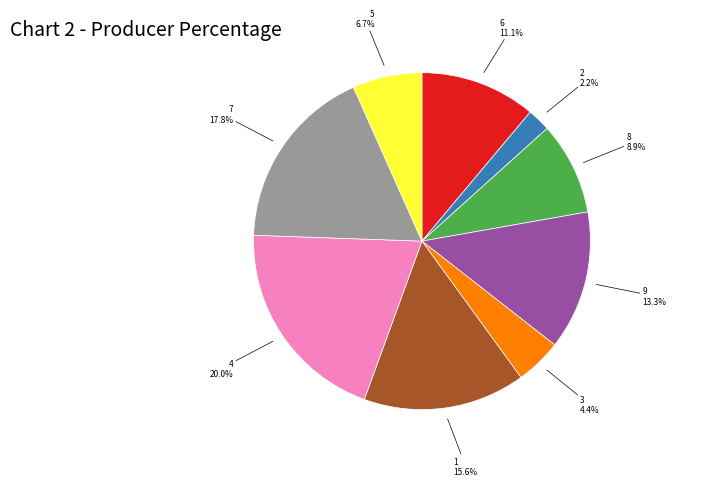

Rank the categories by value from highest to lowest.

4, 7, 1, 9, 6, 8, 5, 3, 2